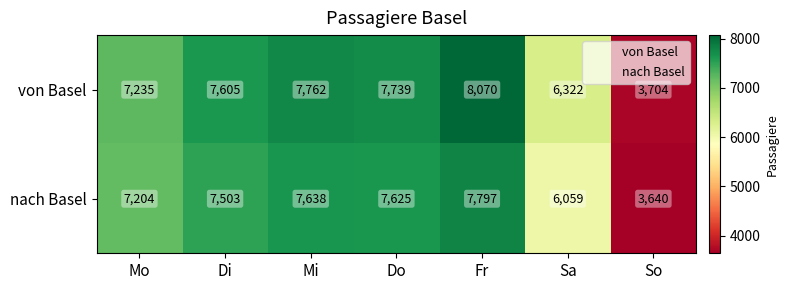

True or false: von Basel has a value of 8070 at Fr.

True